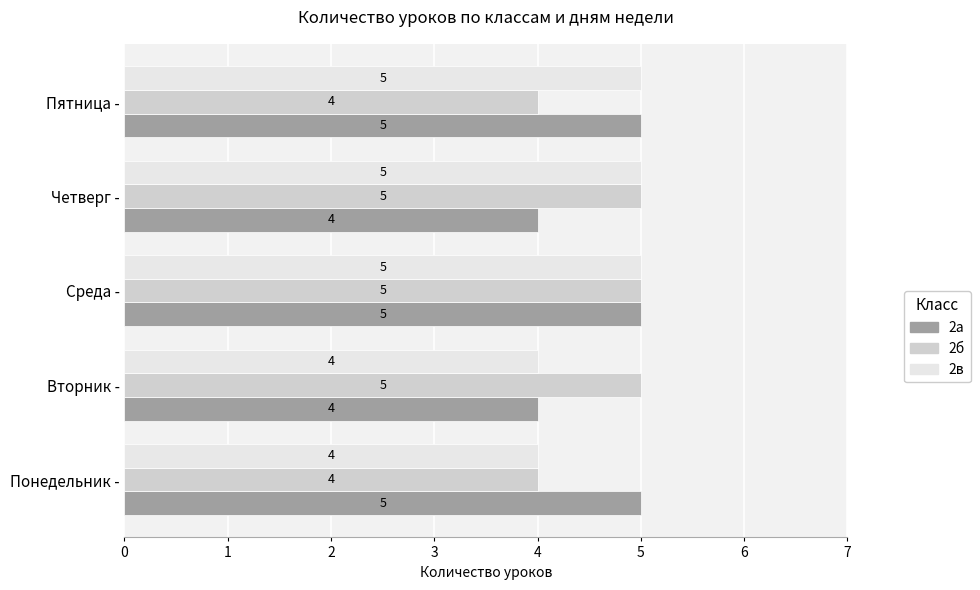

What is the sum of all 2а values?

23